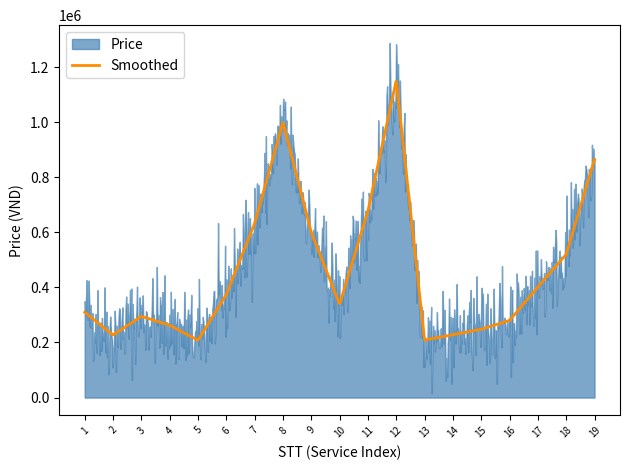

What is the sum of all Smoothed values?

8828900